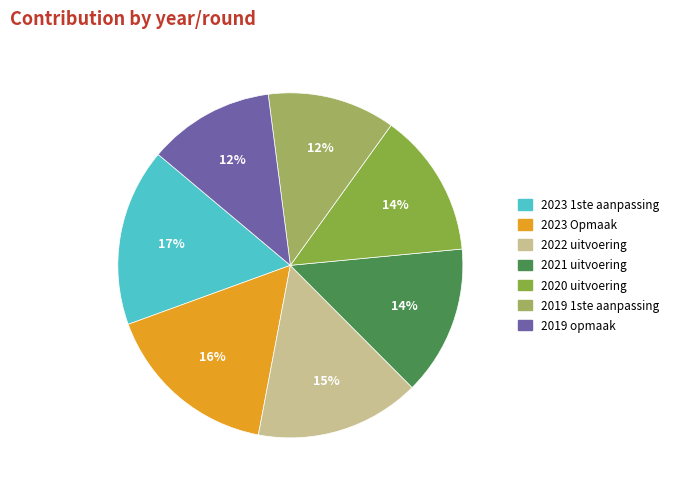

Does 2022 uitvoering represent more than half of the total?

No